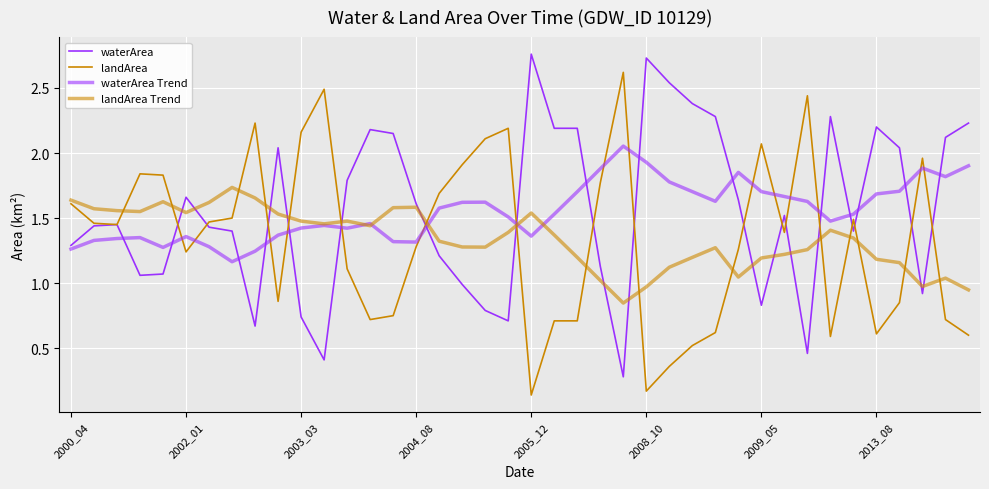

Count the number of data series in this chart.

4